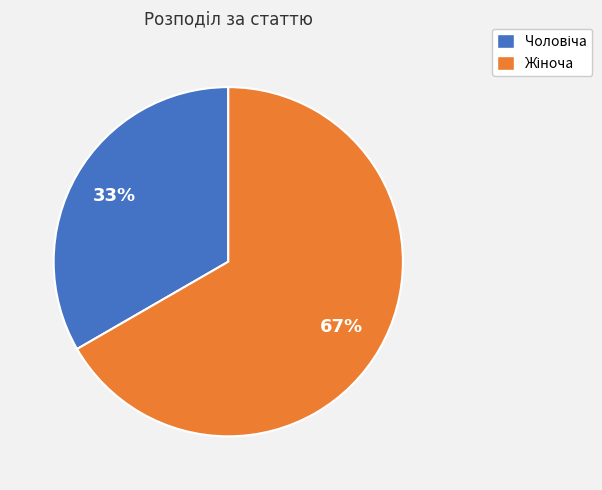

Does any single category account for the majority?

Yes